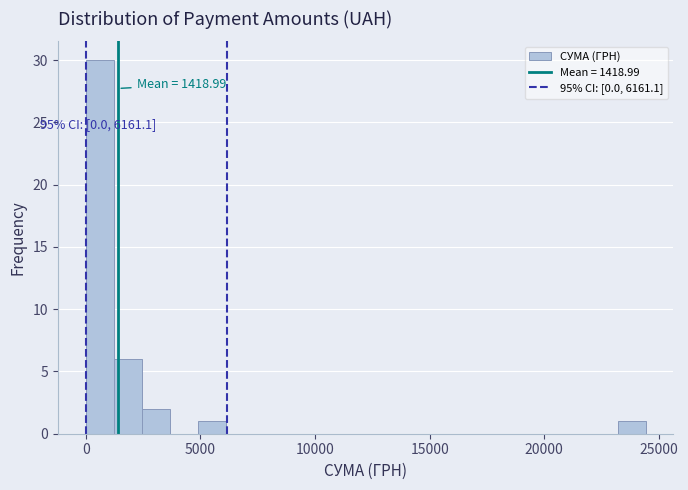

Around what value on the x-axis is the tallest bar? Give the approximate position of its centre, as read against the axis.

500